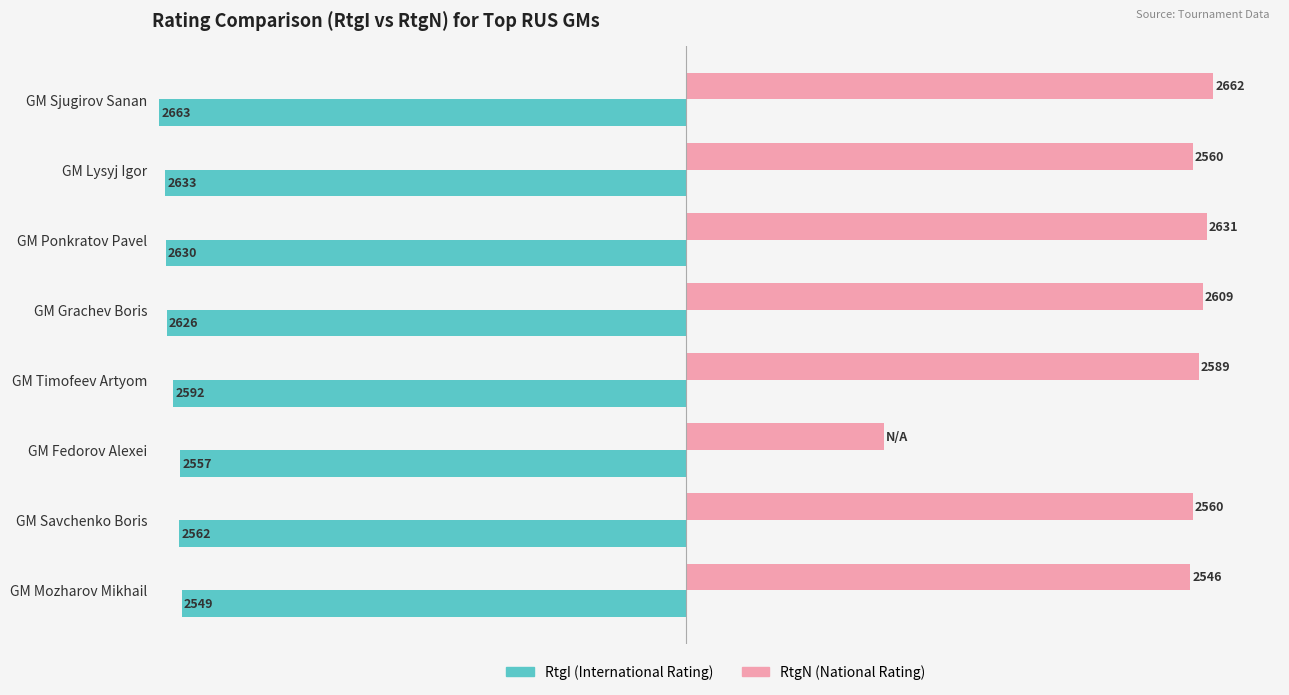

At which category does the chart reach its peak across all series?

GM Sjugirov Sanan